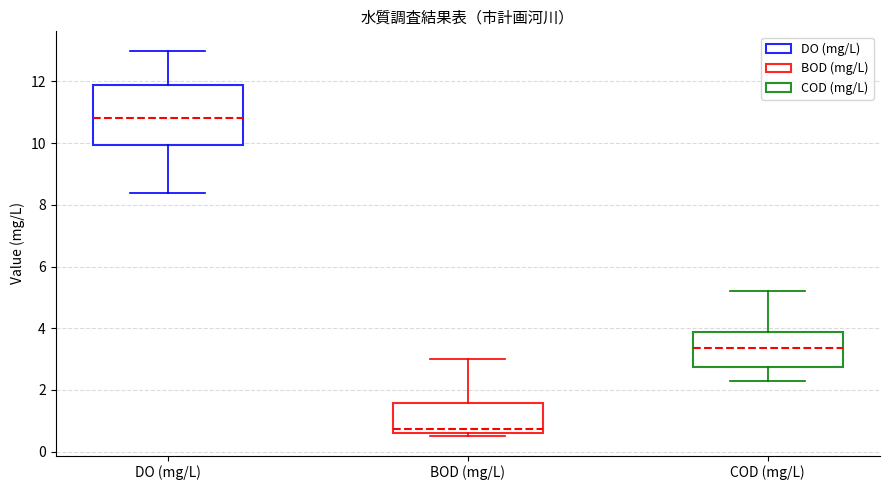

Comparing the boxes themselves (not the whiskers), which one is the tallest?

DO (mg/L)